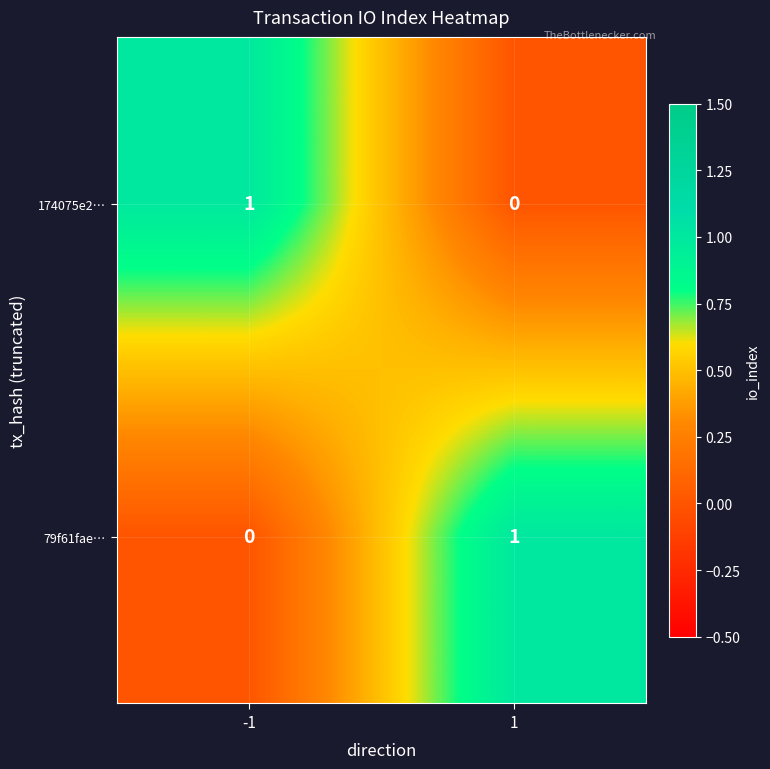

The 79f61fae… series shows 1 at 1. True or false?

True